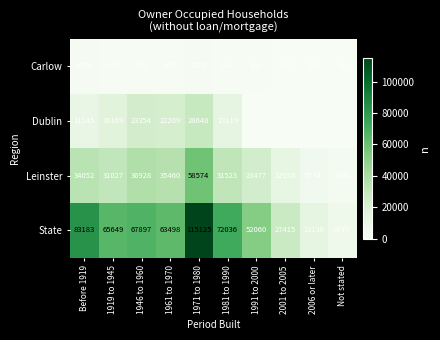

The value of Leinster at 1971 to 1980 is 58574. True or false?

True